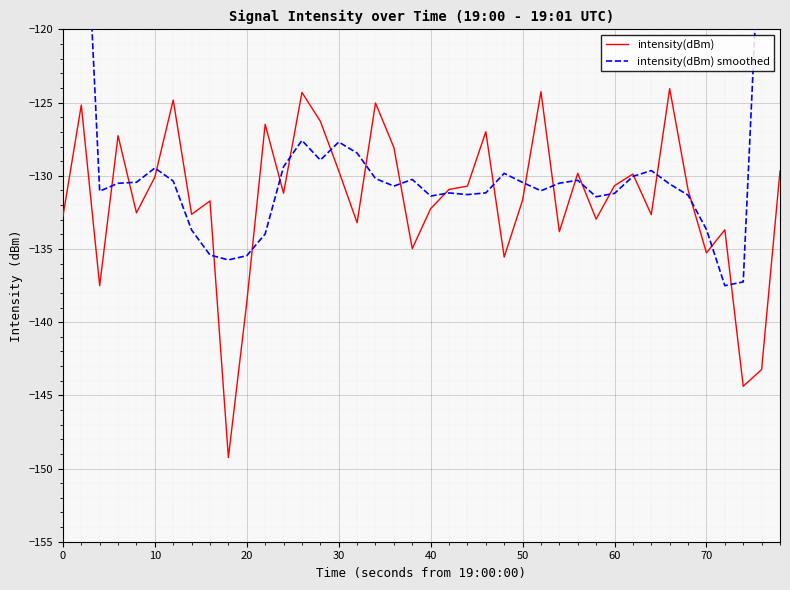

True or false: intensity(dBm) has a value of -192.7 at 10.

False